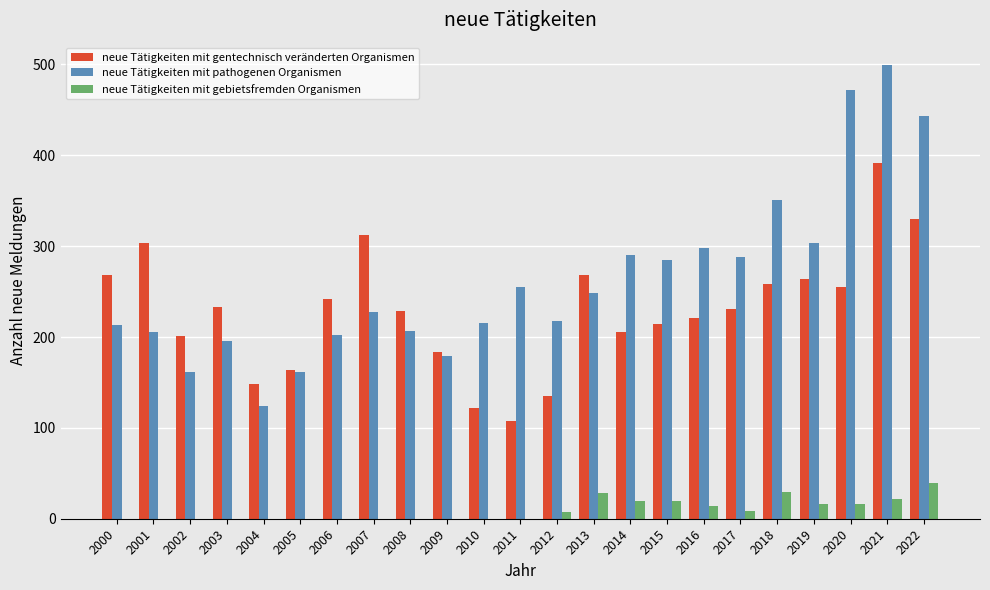

Which series has the widest spread of values?

neue Tätigkeiten mit pathogenen Organismen